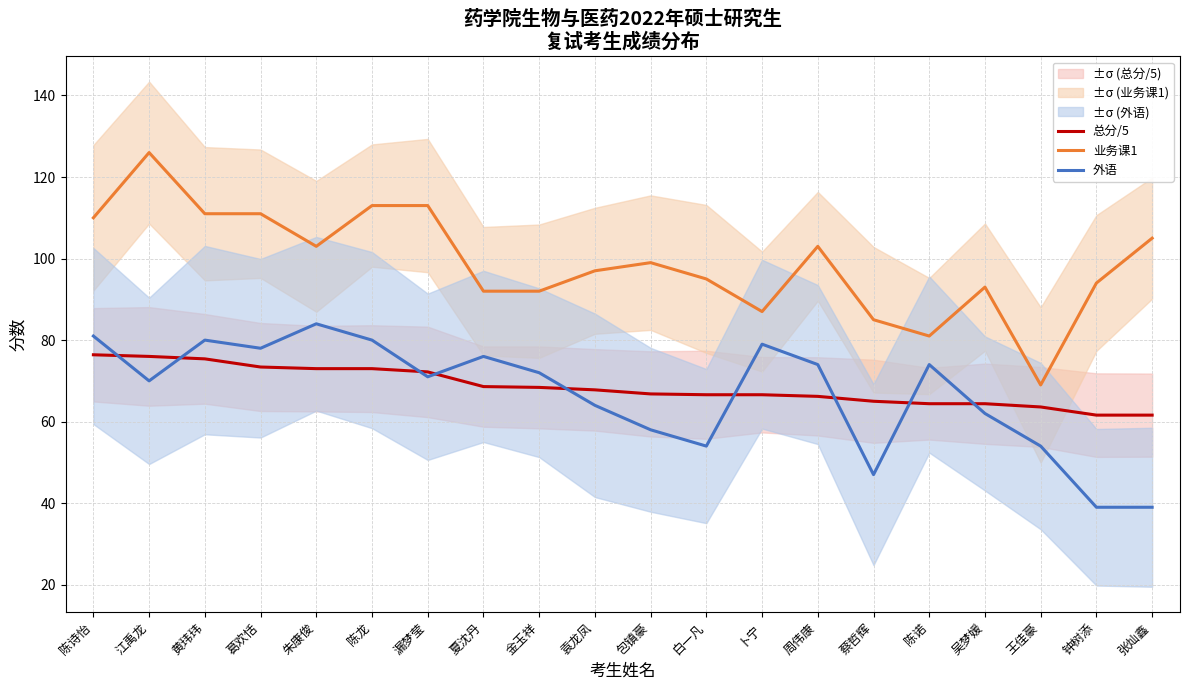

What is the difference between the maximum and minimum values in the 业务课1 series?

57.0